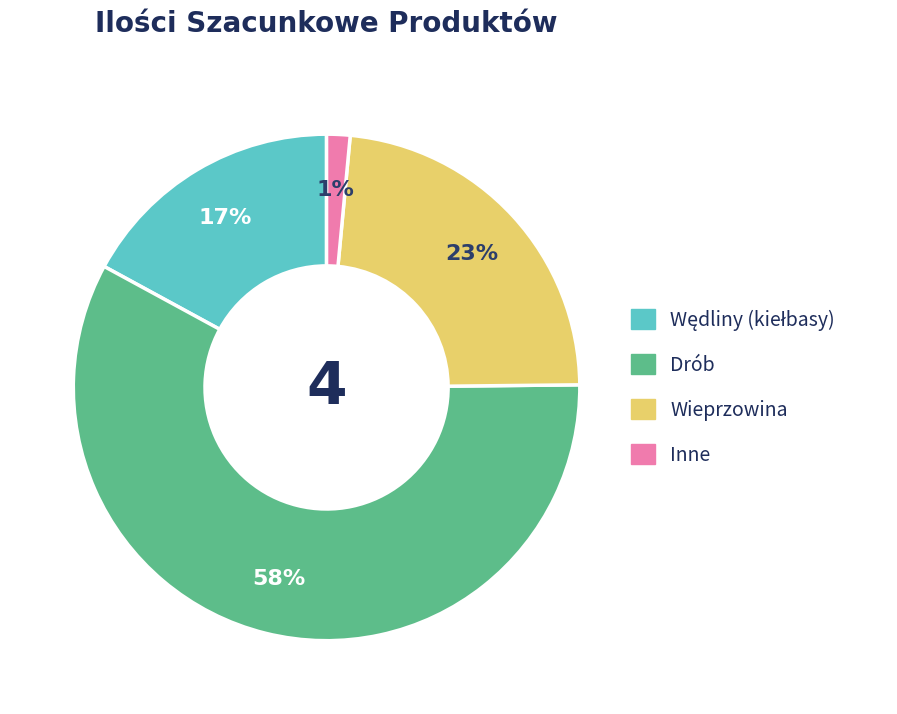

To the nearest percent, what is the average slice percentage?

25%